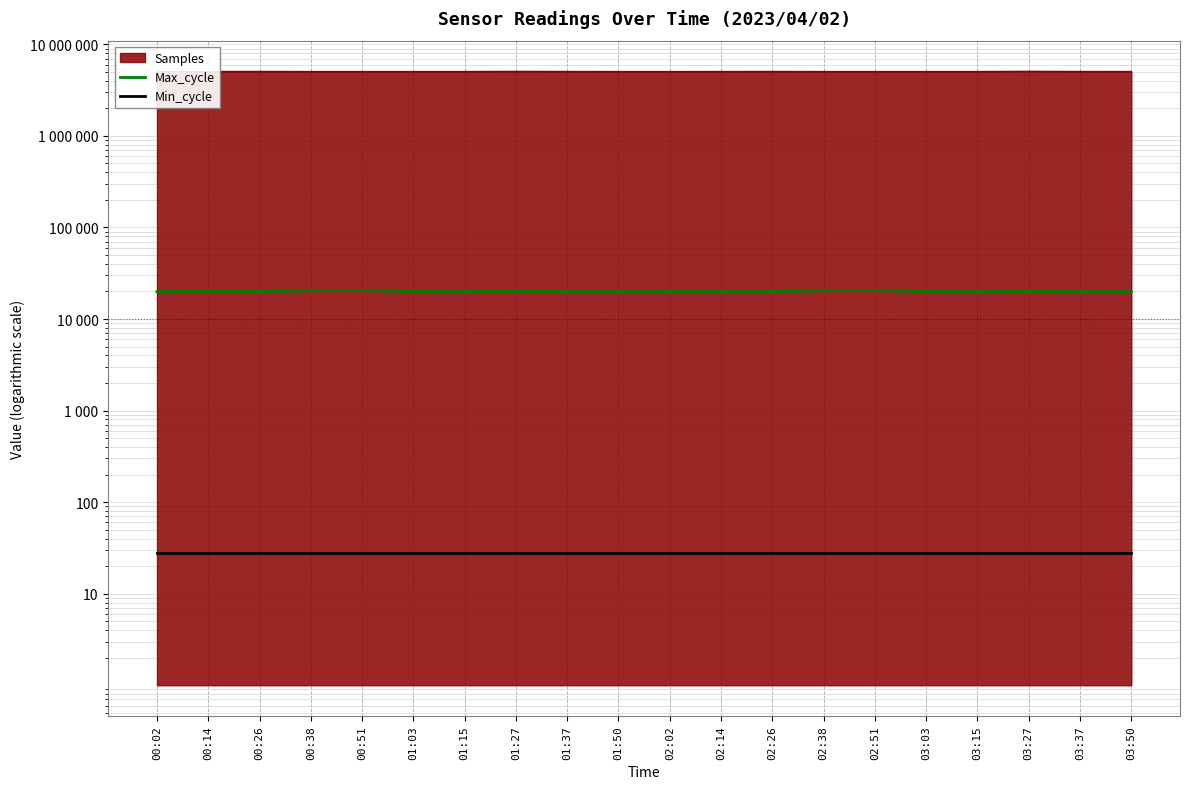

What position from the right is 01:15?

14